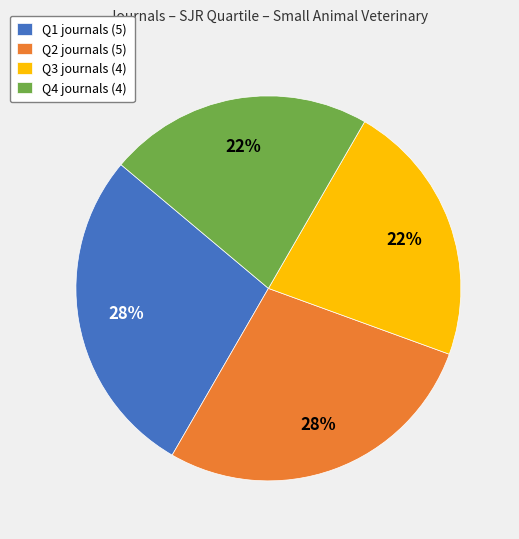

Is it true that Q1 is 18% of the pie?

False